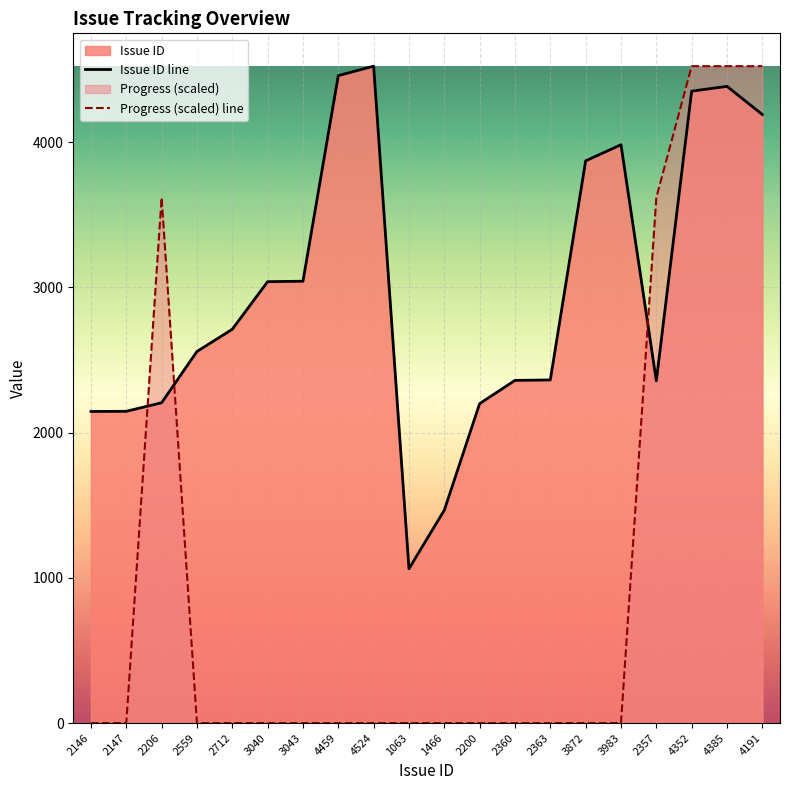

List the series in order of their peak value, lowest first.

Issue ID line, Progress (scaled) line